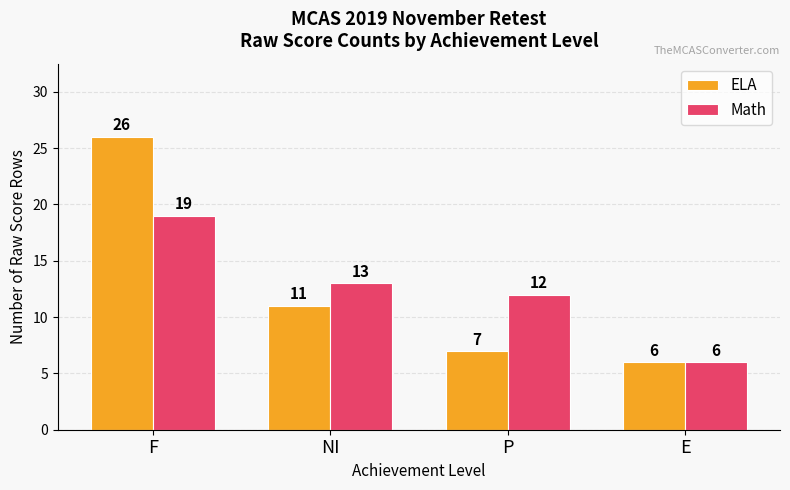

How many distinct data groups are displayed?

2